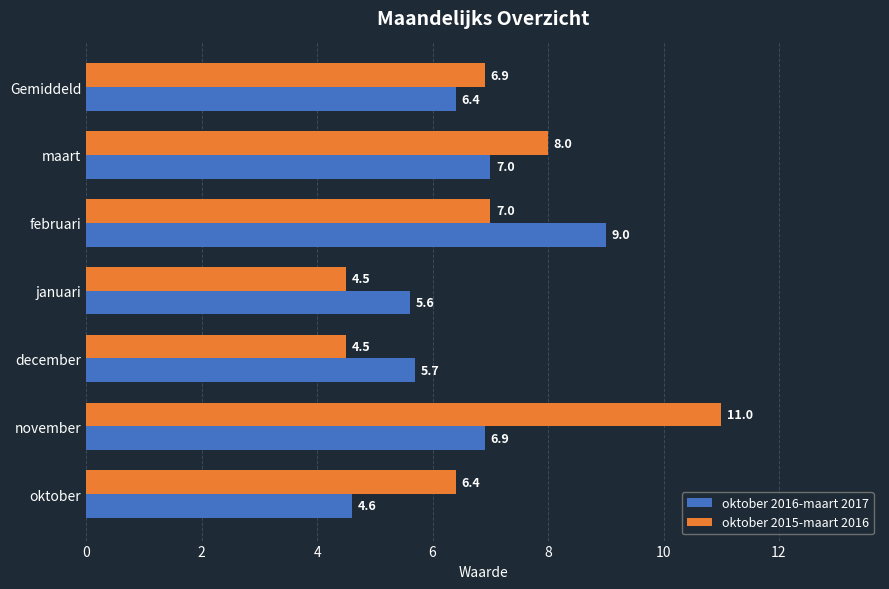

The value of oktober 2016-maart 2017 at december is 5.7. True or false?

True